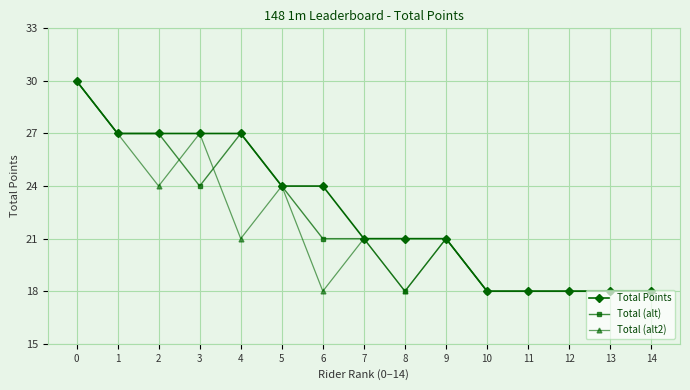

What is the difference between the Total (alt) values at 9 and 2?

6